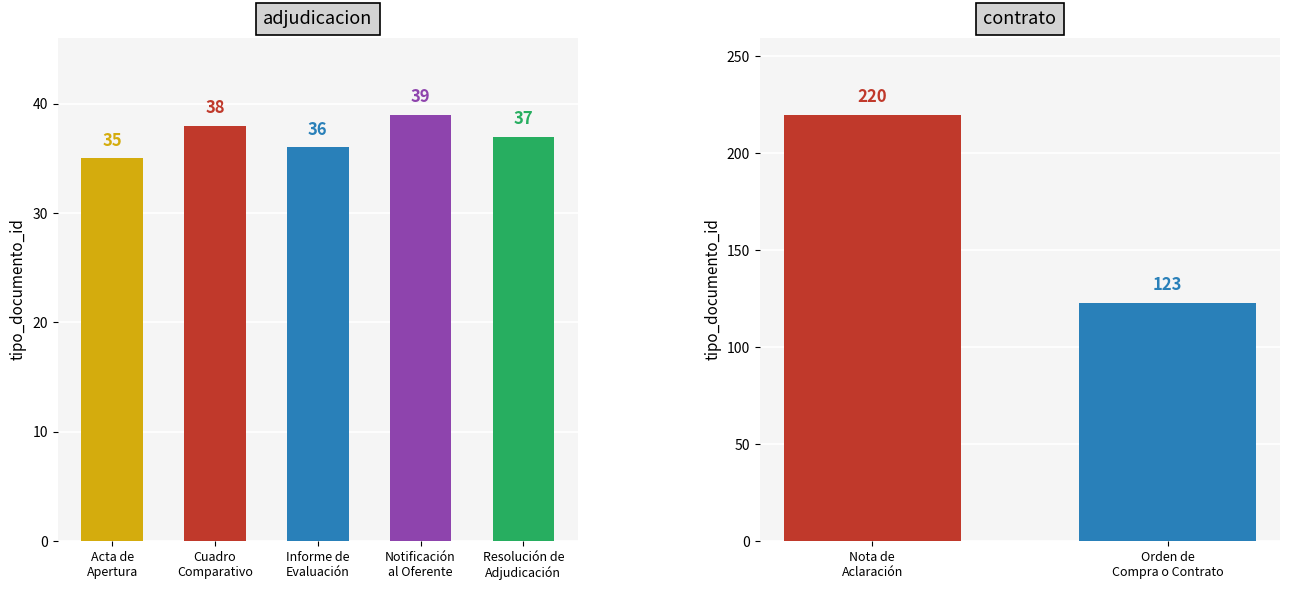

True or false: the data shows 37 at Resolución de
Adjudicación.

True